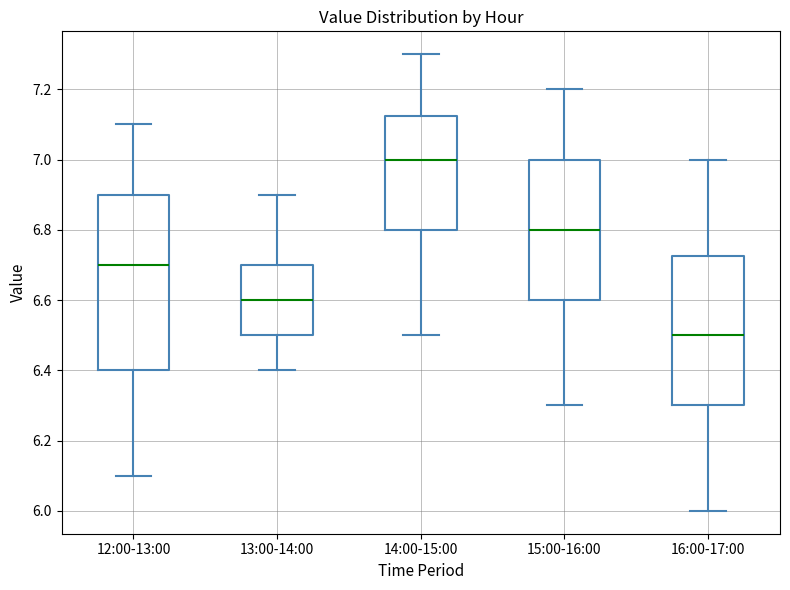

Which box has the lowest median line?

16:00-17:00